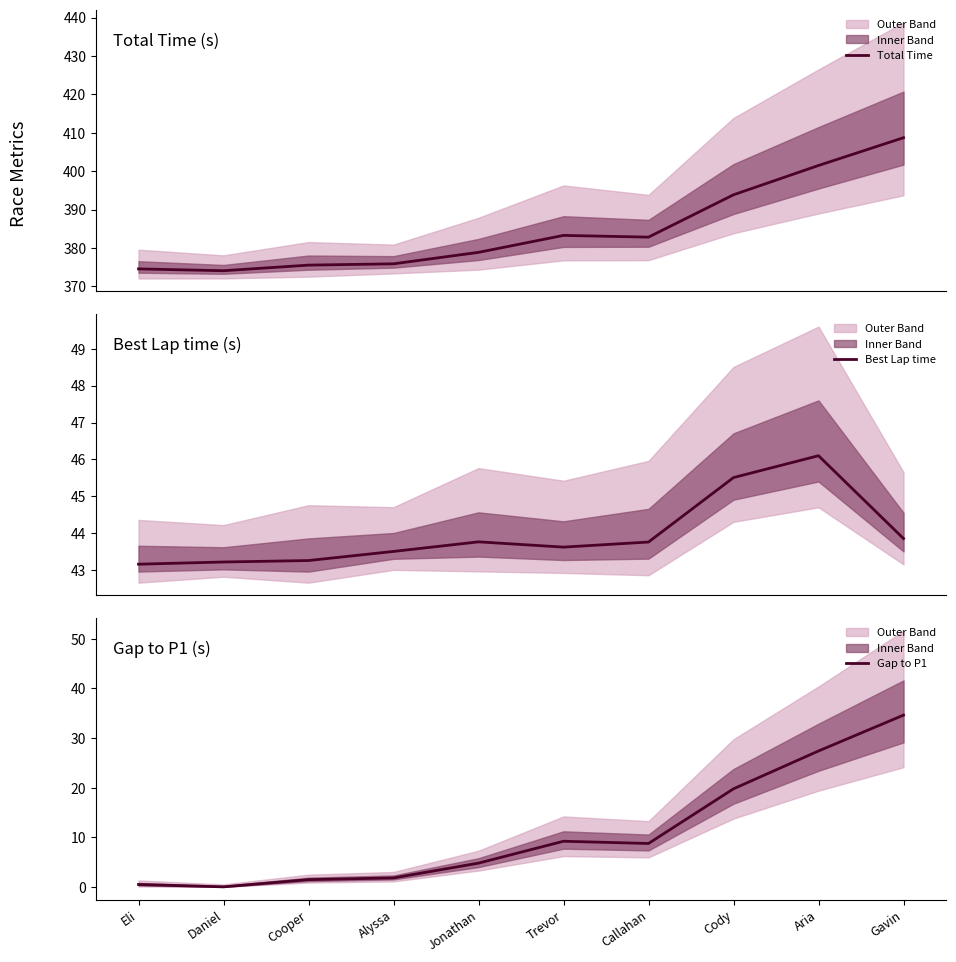

What is the spread (max minus min) of values at Eli?

374.1